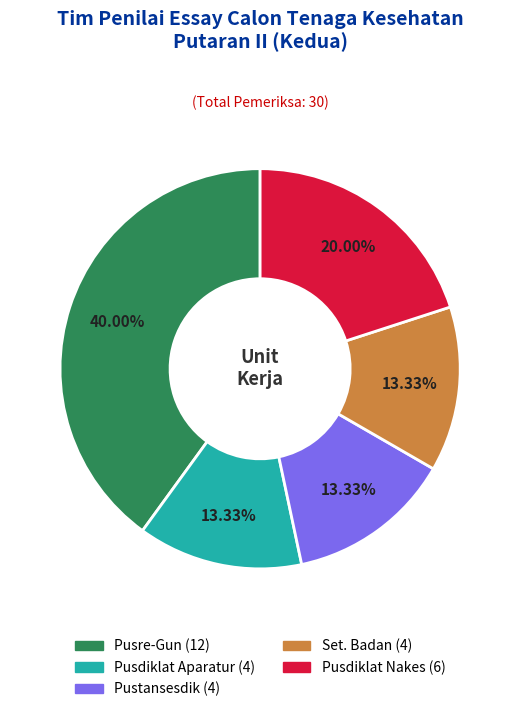

True or false: Pusdiklat Nakes accounts for 20% of the total.

True